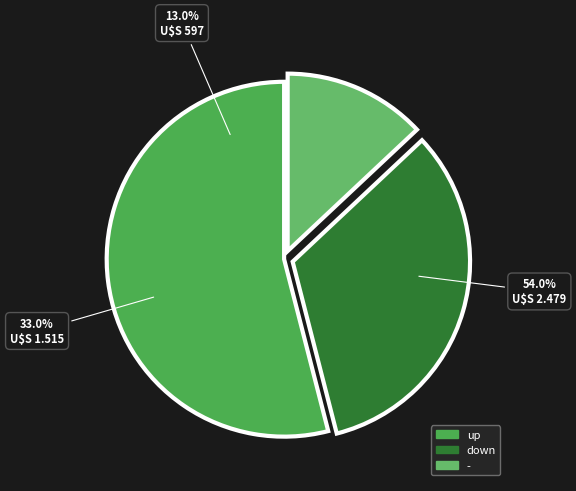

Rank the categories by value from highest to lowest.

up, down, -